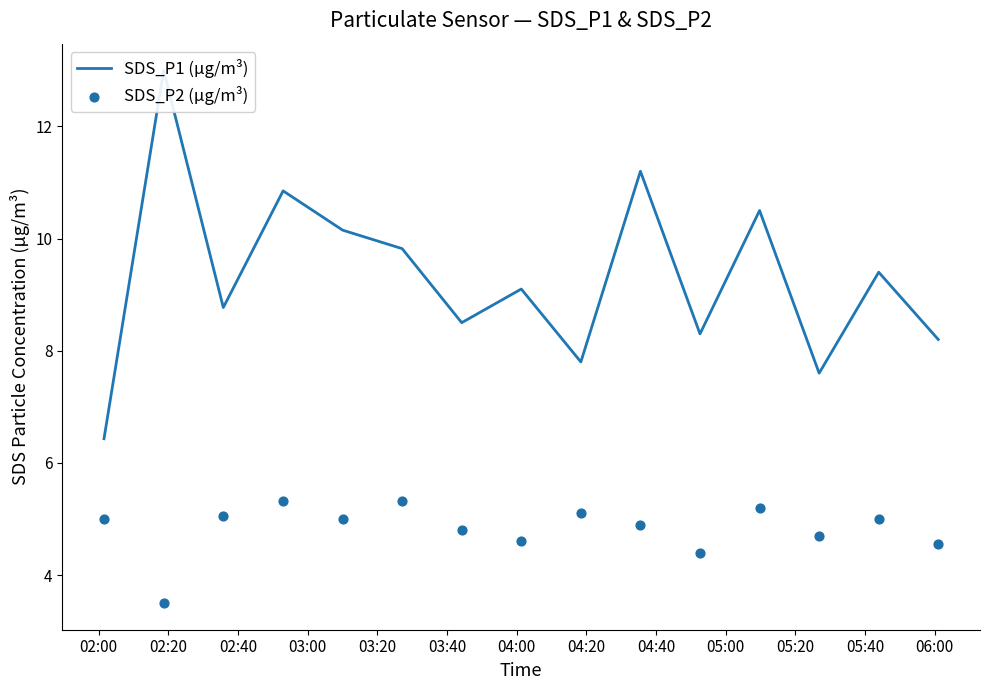

Which series reaches the maximum Y coordinate?

SDS_P1 (µg/m³)